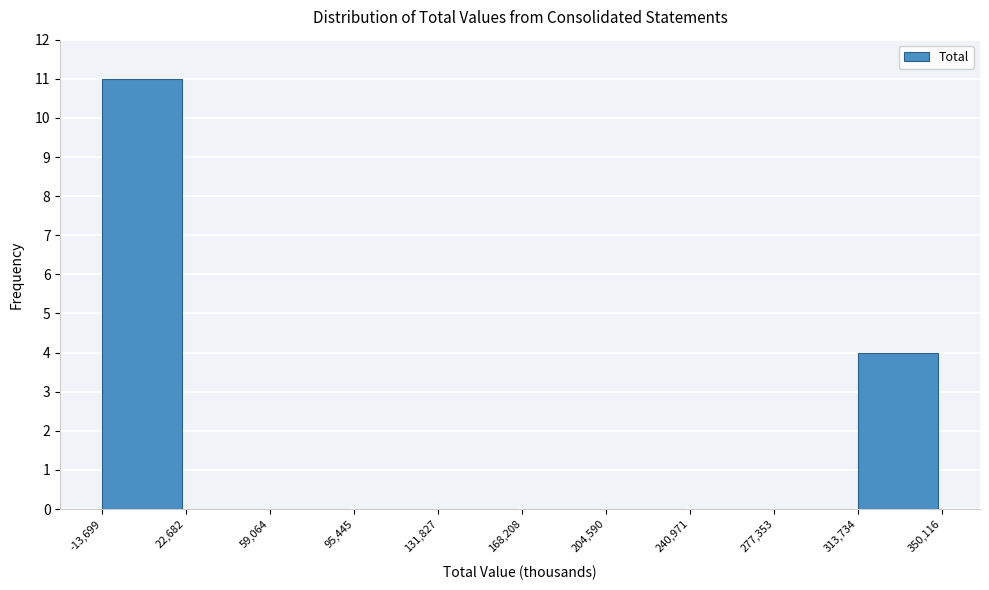

Reading left to right, transcribe this chart: for each bar, give the range it covers on the x-axis and its height. The values are not printed on the chart, so give them approximately, as read against the axis.

-13,699 to 22,682: 11
22,682 to 59,064: 0
59,064 to 95,445: 0
95,445 to 131,827: 0
131,827 to 168,208: 0
168,208 to 204,590: 0
204,590 to 240,971: 0
240,971 to 277,353: 0
277,353 to 313,734: 0
313,734 to 350,116: 4